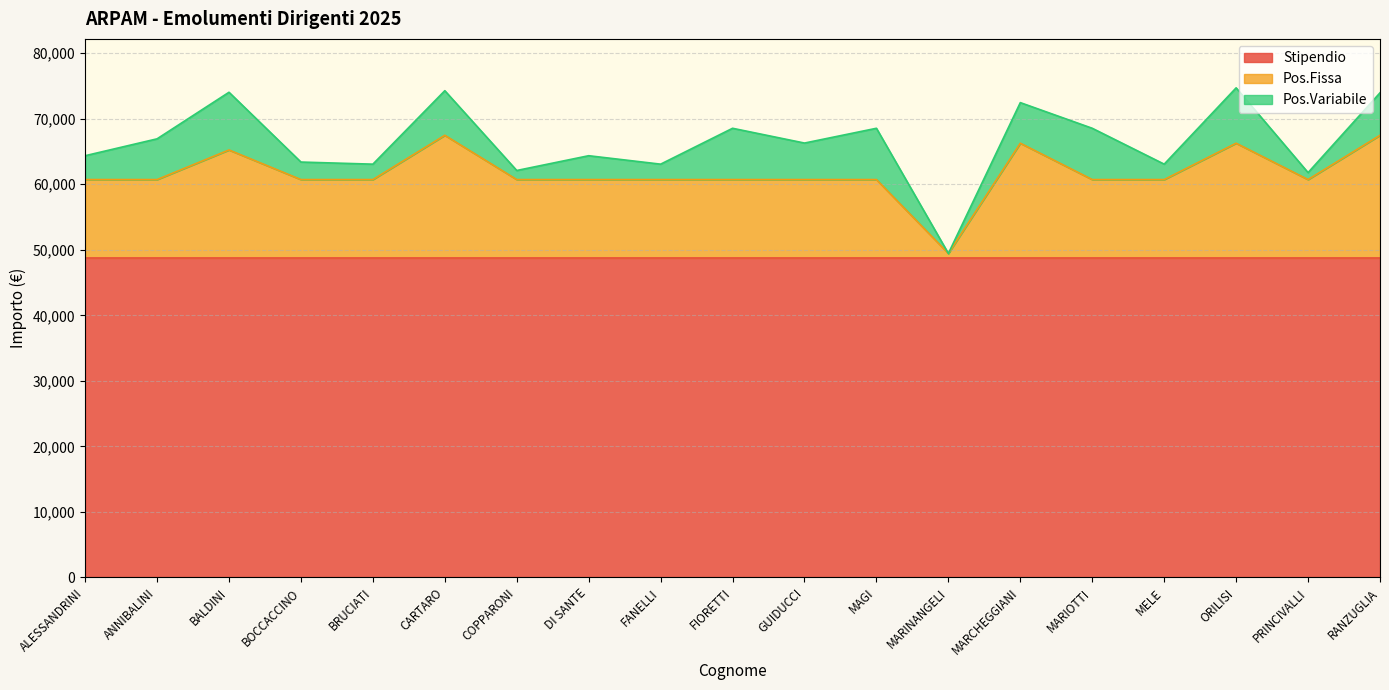

True or false: Pos.Variabile has more than 2 points higher than both neighbors.

True